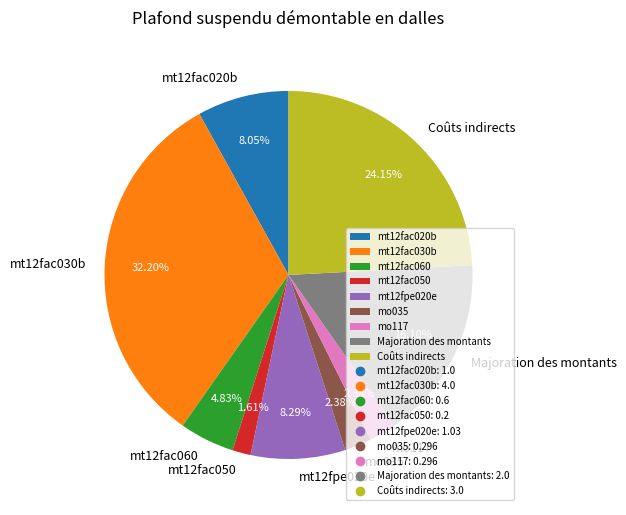

How many segments does this pie chart have?

9